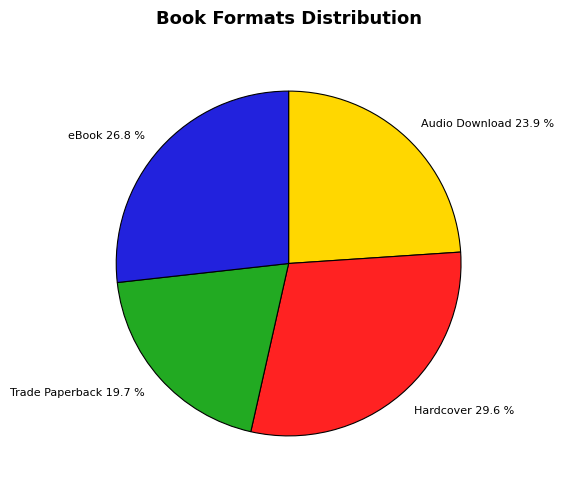

Which category has the smallest portion of the pie?

Trade Paperback